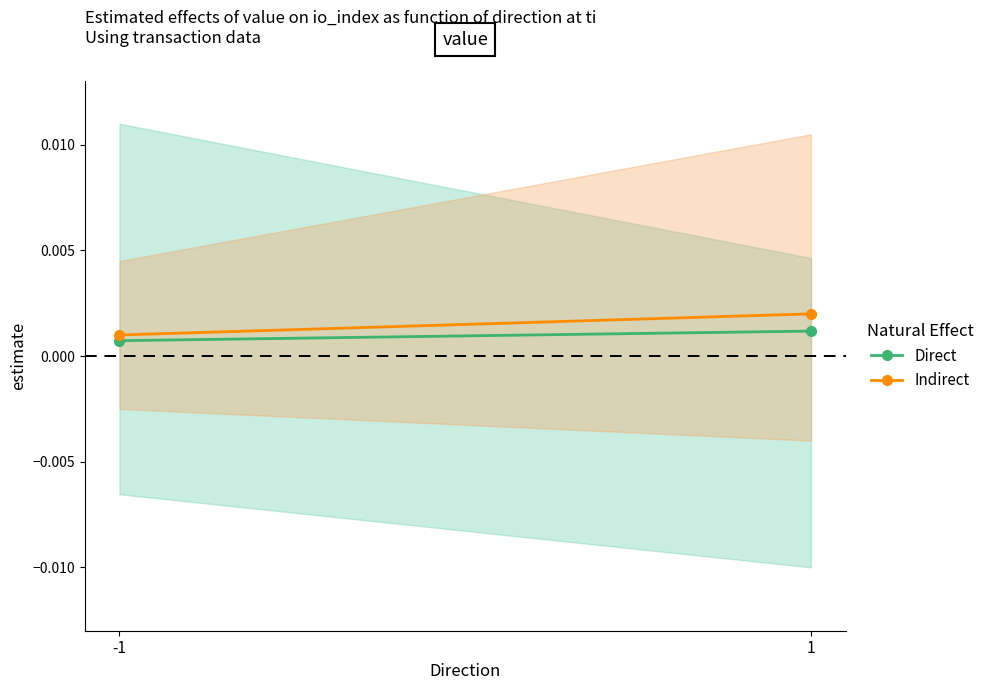

True or false: Indirect has a value of 0.0 at -1.

True